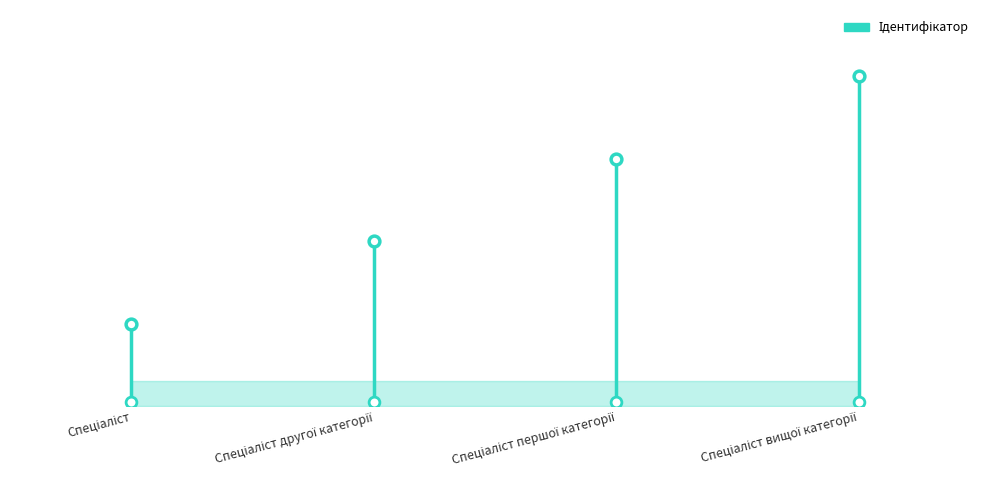

What is the change in value from Спеціаліст to Спеціаліст вищої категорії?

+3